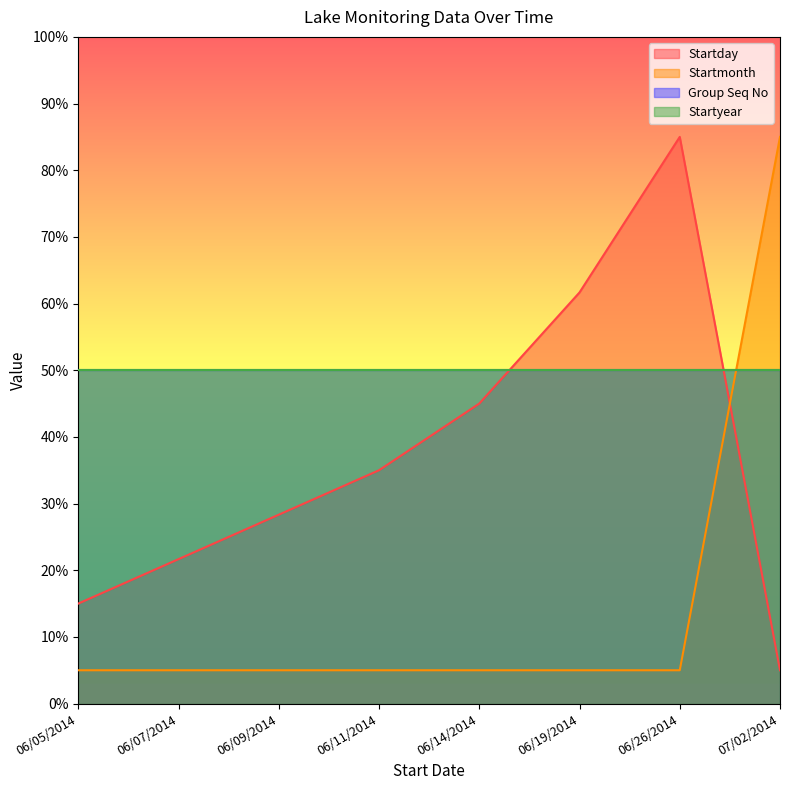

Does the chart display data point markers on the line(s)?

No